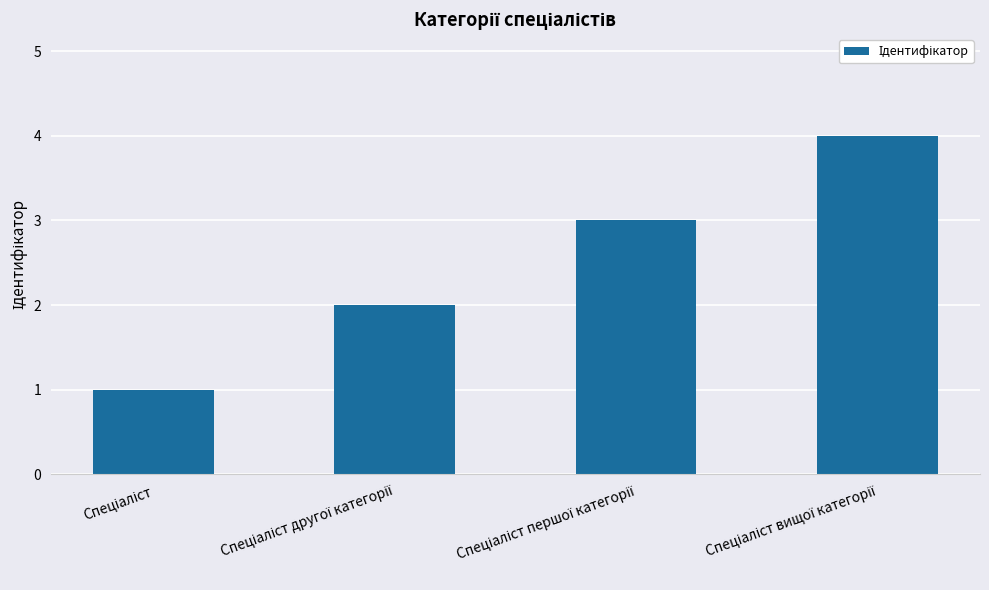

What is the difference between the maximum and minimum values?

3